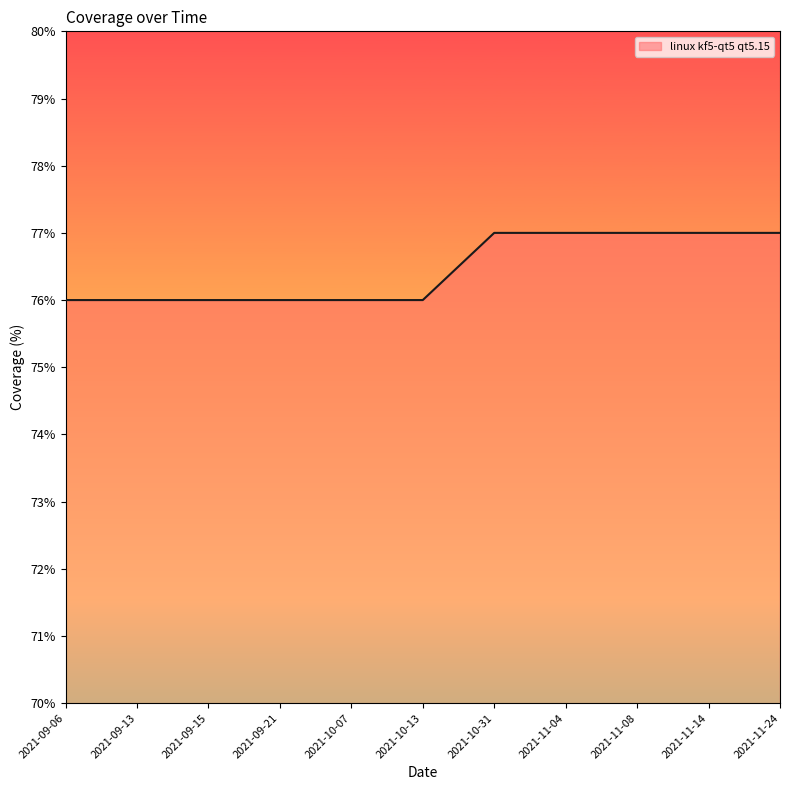

What is the ratio of the value at 2021-10-07 to the value at 2021-09-15?

1.0